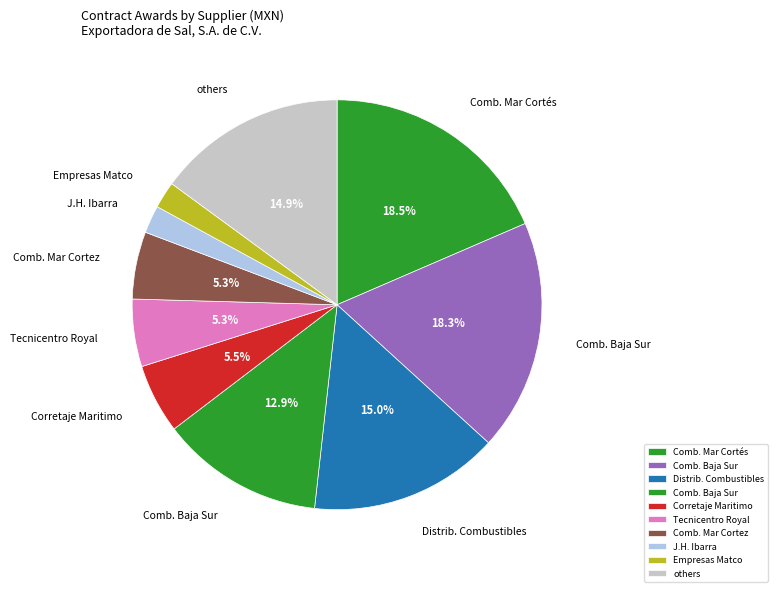

How many segments does this pie chart have?

10